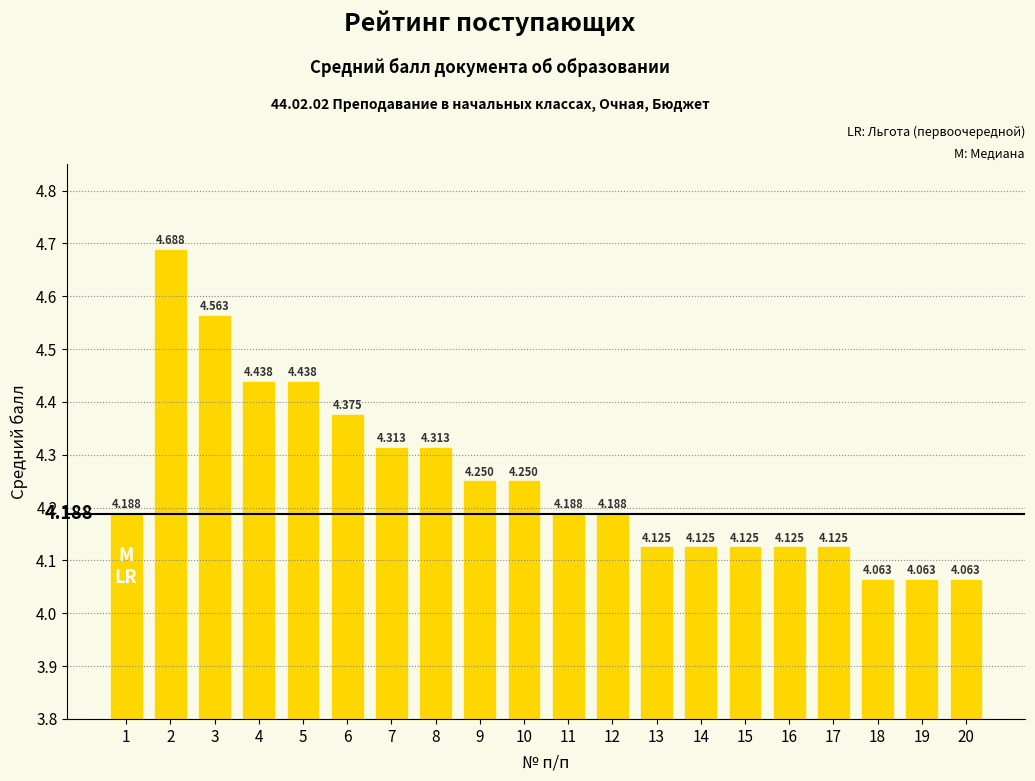

What is the ratio of the value at 12 to the value at 6?

1.0